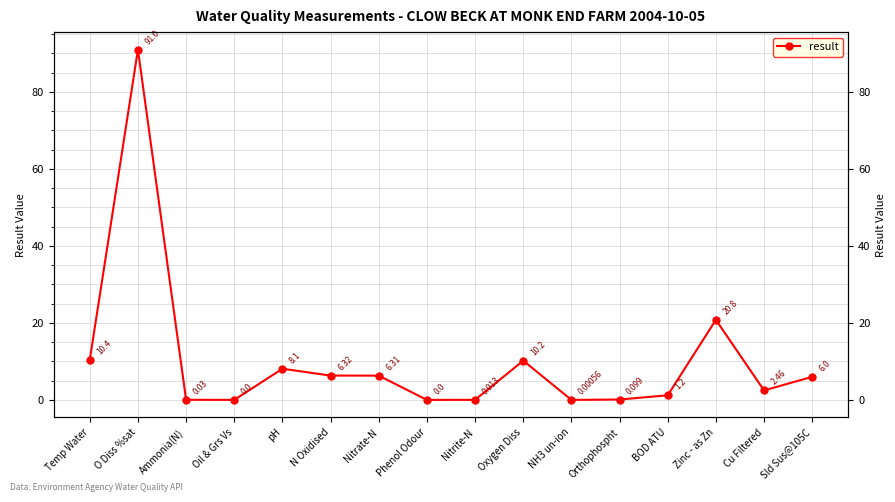

At which label is the value closest to 45?

Zinc - as Zn